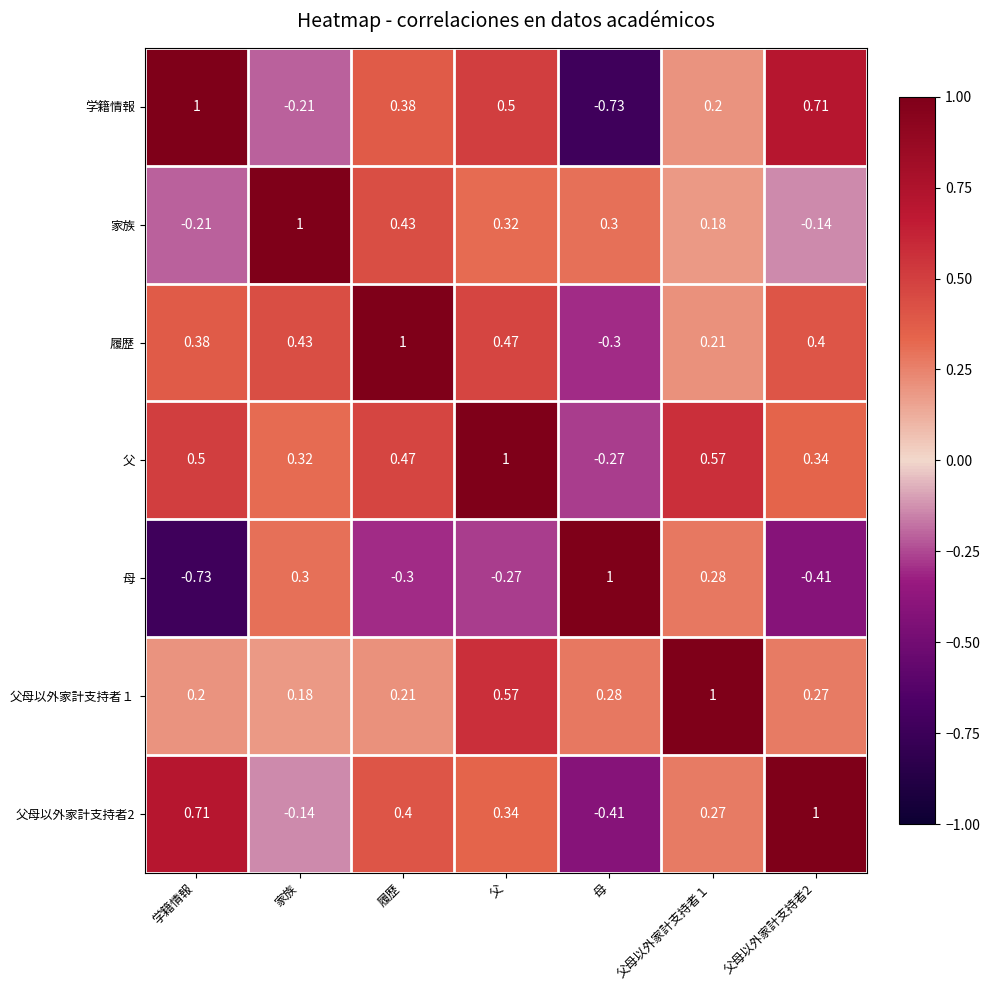

Between 家族 and 父, which series saw the biggest shift?

学籍情報